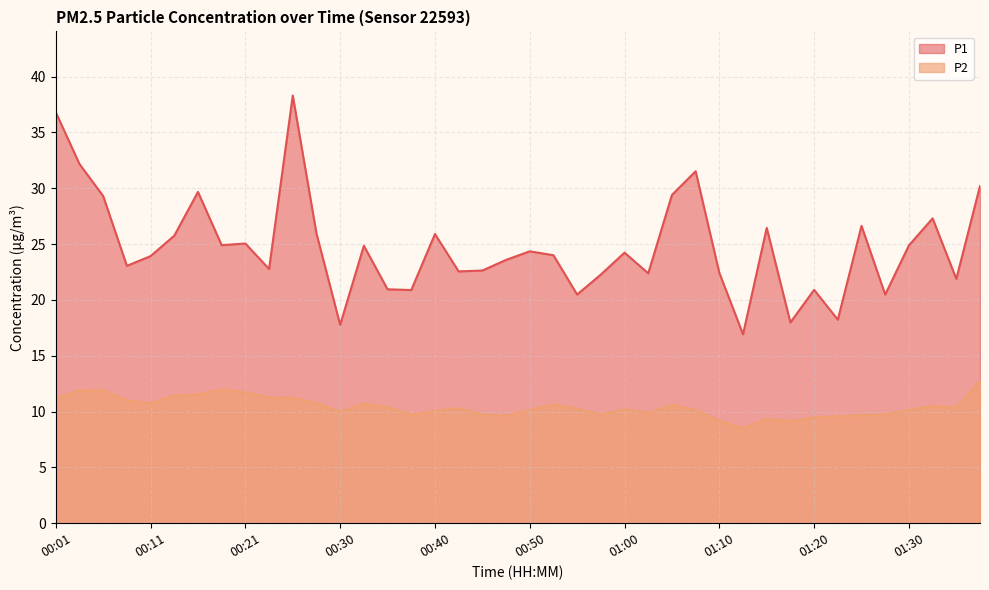

At which label does P1 first exceed 24?

00:01